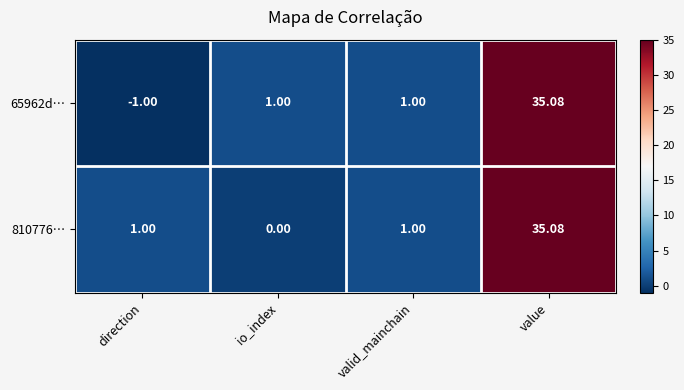

At which label does 65962d… reach its peak?

value